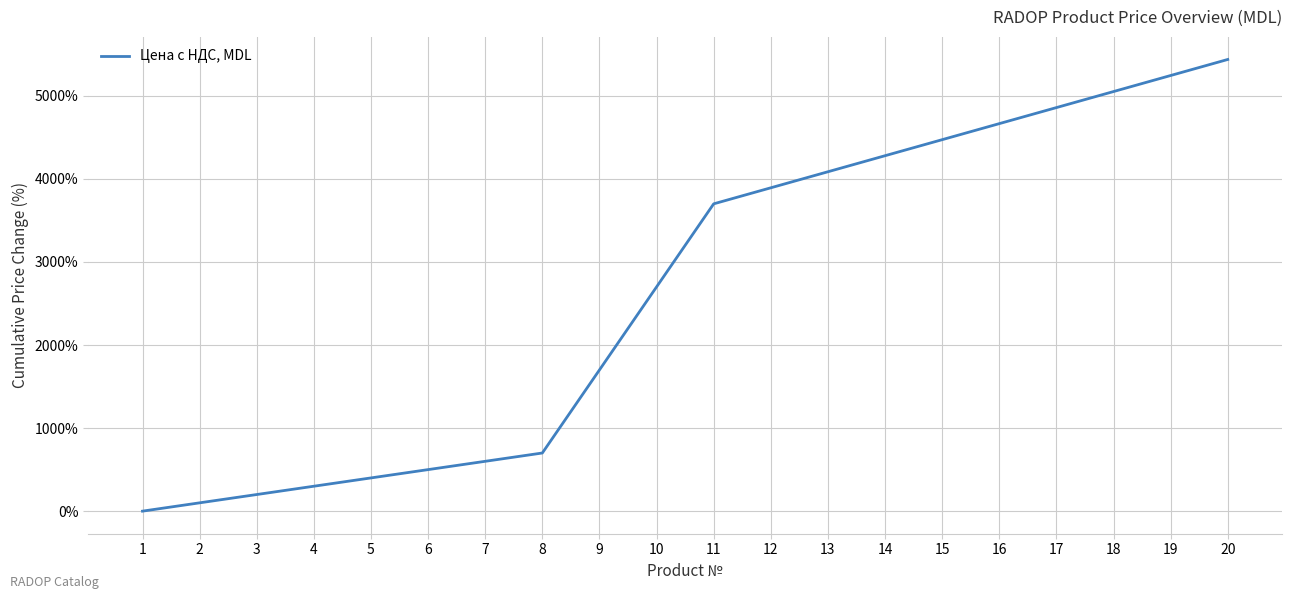

What is the ratio of the value at 18 to the value at 17?

1.0